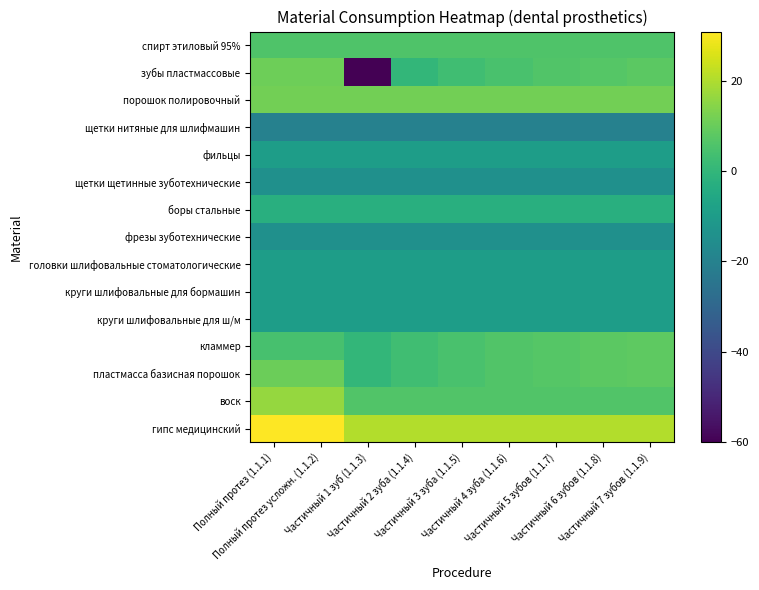

How many distinct data groups are displayed?

15